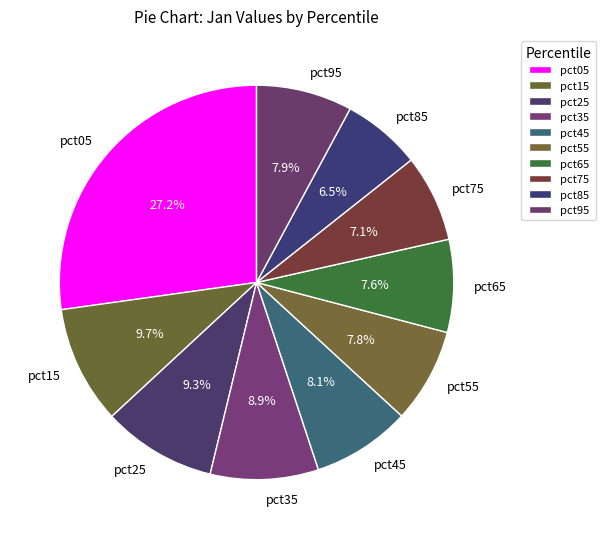

To the nearest percent, what is the average slice percentage?

10%